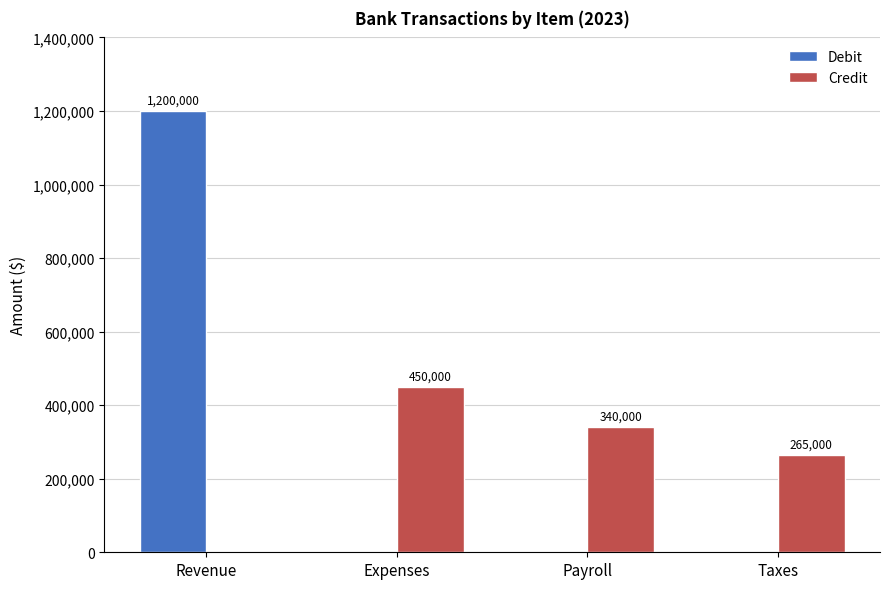

Which series has the widest spread of values?

Debit